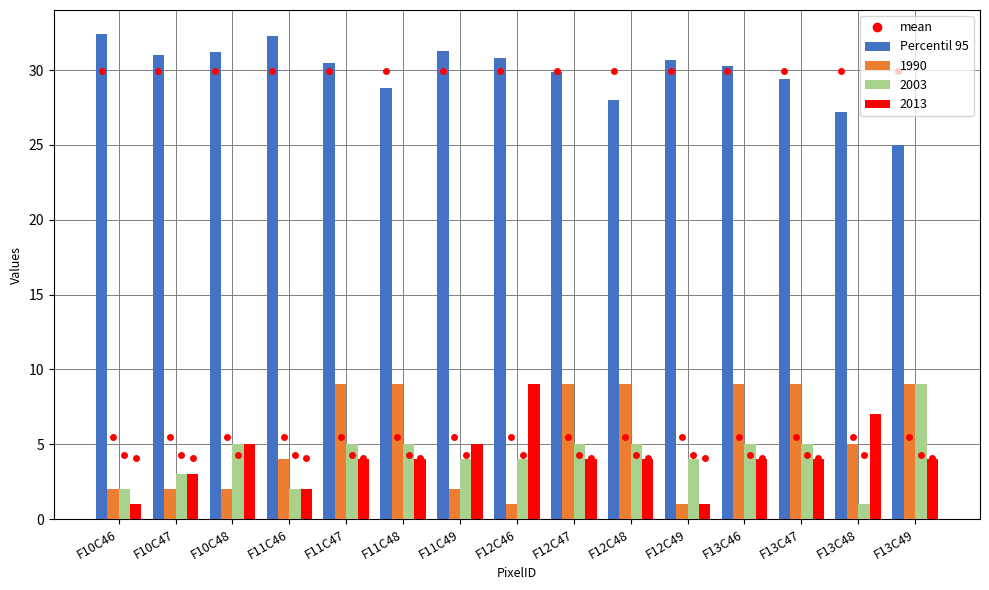

Does the chart contain any negative values?

No